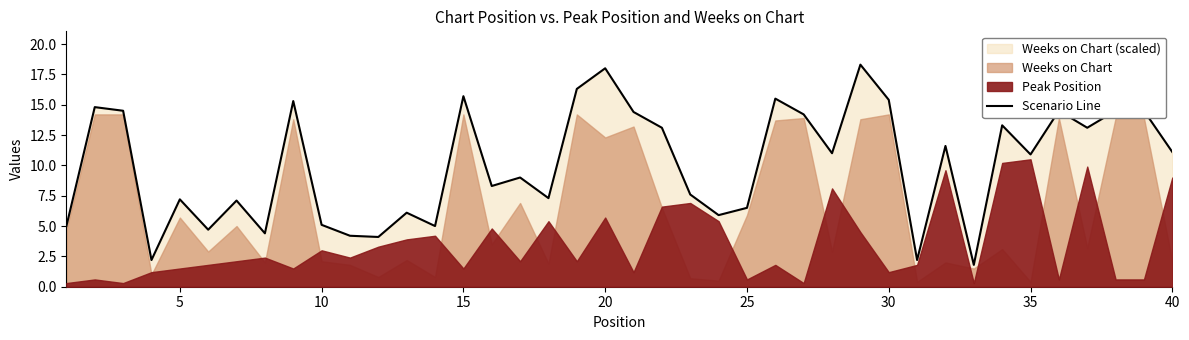

The value of Scenario Line at 10 is 7.2. True or false?

False